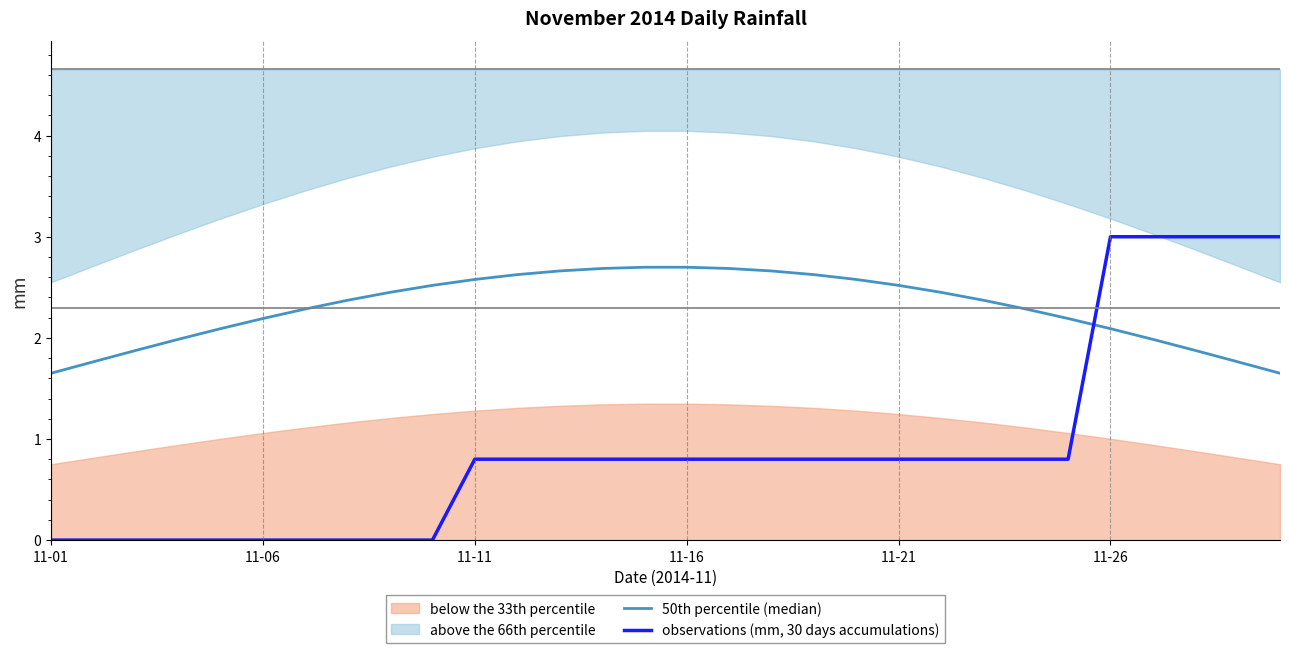

What is the total value across all series at 23?

3.1